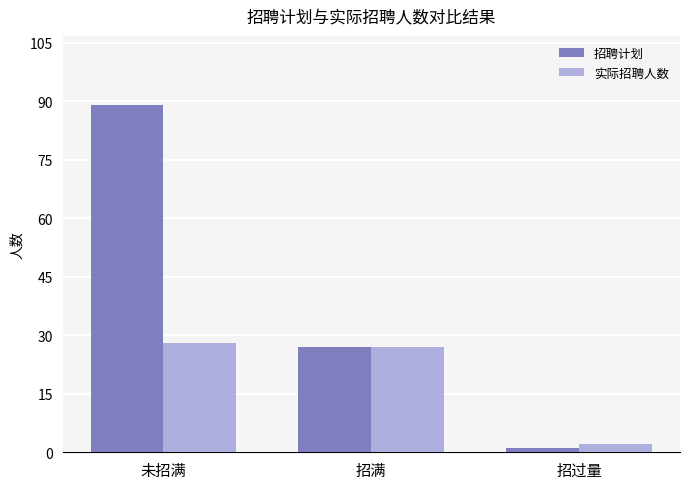

What position from the right is 招满?

2